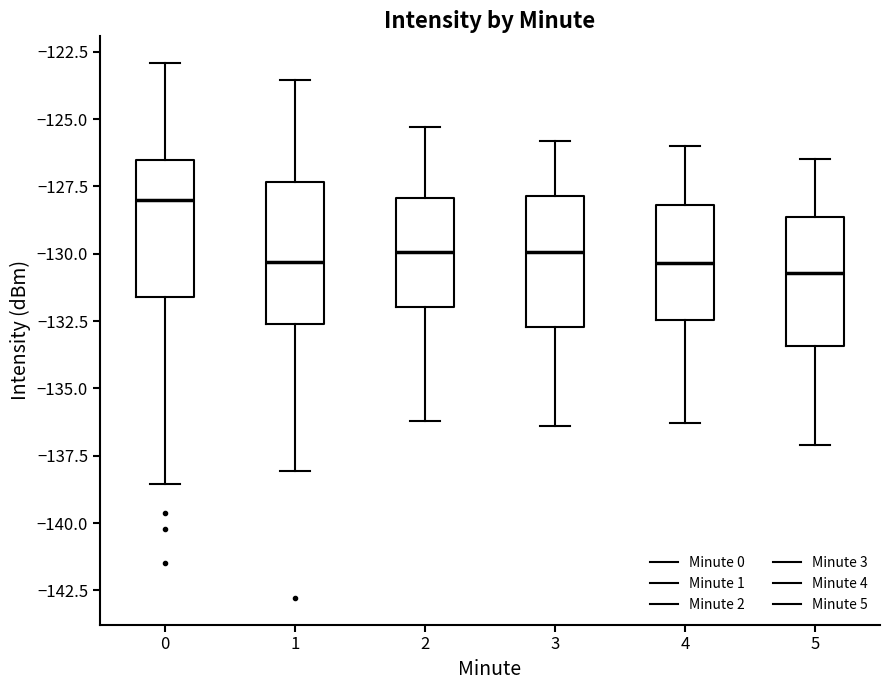

Reading left to right, transcribe this box plot: for each box, give where its median line is, the range the box spans, and where its two whiskers end, as read against the y-axis. The values are not printed on the chart, so give them approximately, as read against the axis.

0: median -128.0, box -131.5 to -126.5, whiskers -138.5 to -123.0
1: median -130.5, box -132.5 to -127.5, whiskers -138.0 to -123.5
2: median -130.0, box -132.0 to -128.0, whiskers -136.0 to -125.5
3: median -130.0, box -132.5 to -128.0, whiskers -136.5 to -126.0
4: median -130.5, box -132.5 to -128.0, whiskers -136.5 to -126.0
5: median -130.5, box -133.5 to -128.5, whiskers -137.0 to -126.5